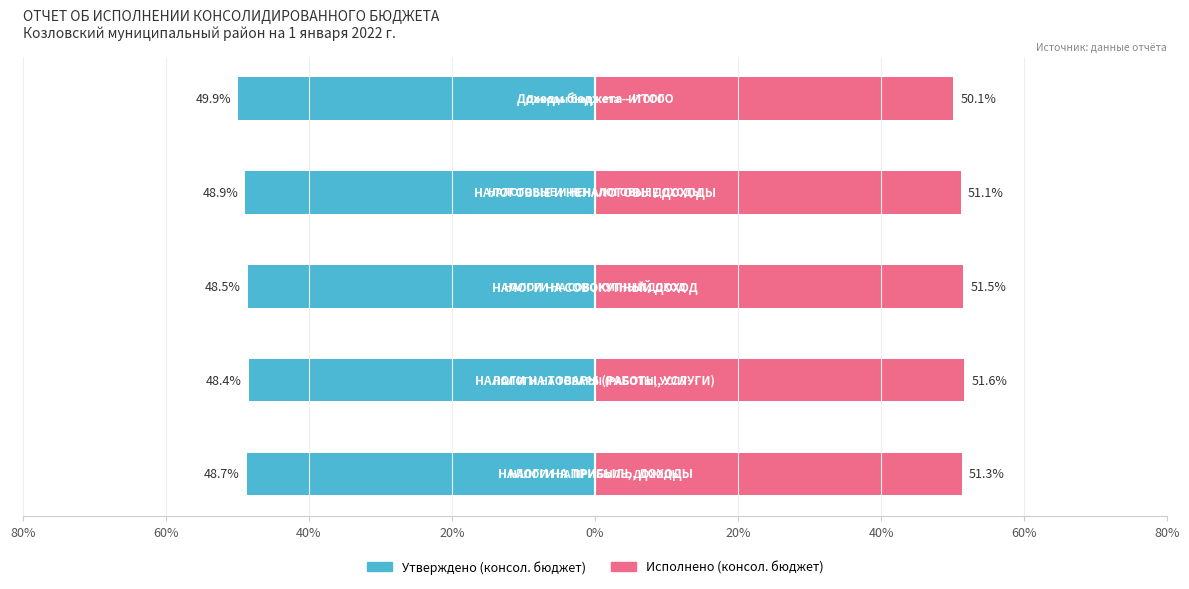

What is the value of the Утверждено (консол. бюджет) bar at the 5th from the left?

-49.9